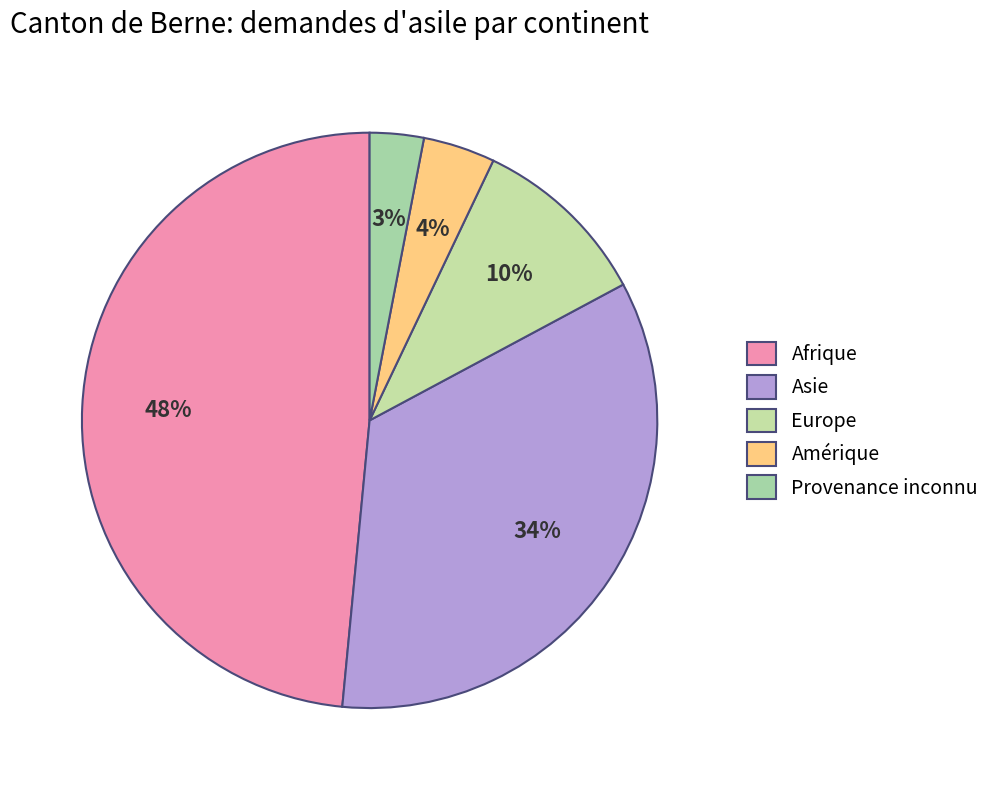

Count the number of slices in the pie.

5